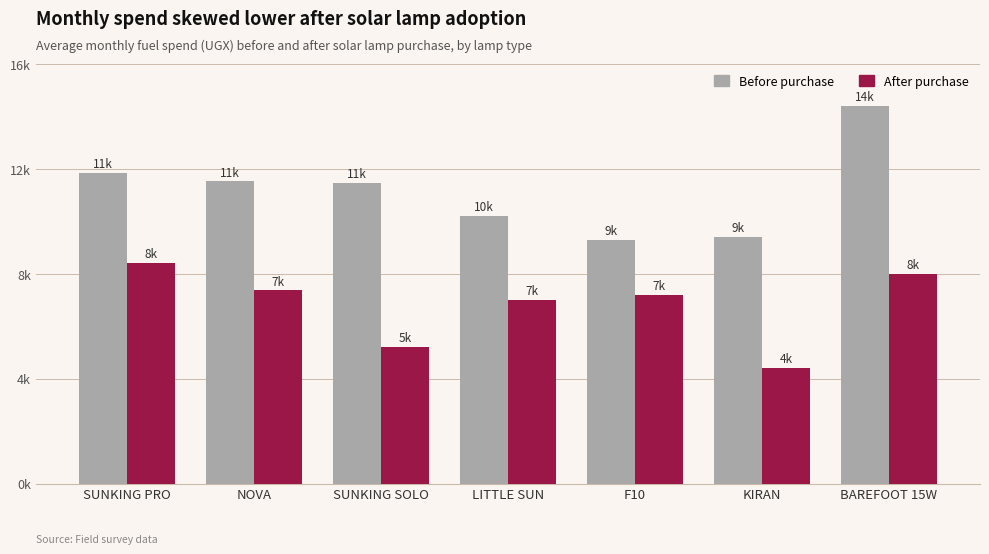

Are the bars horizontal?

No